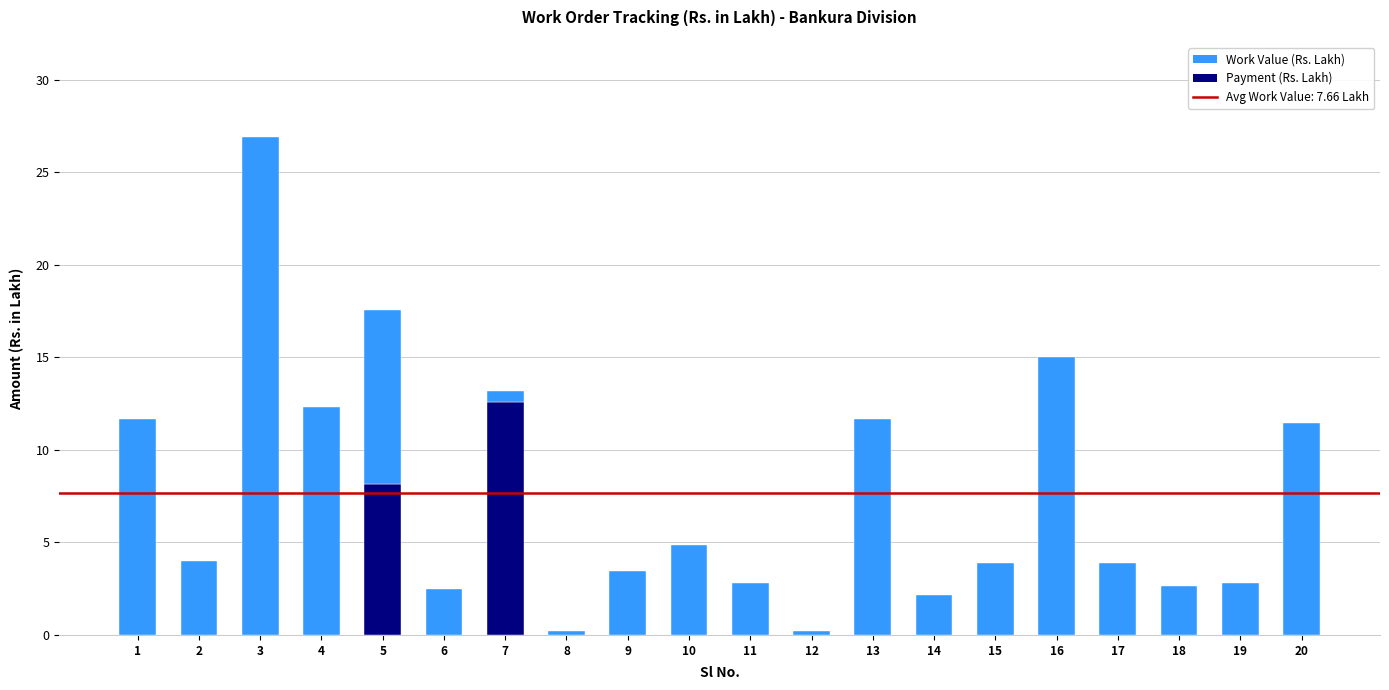

The value of Payment (Rs. Lakh) at 18 is -4.1. True or false?

False